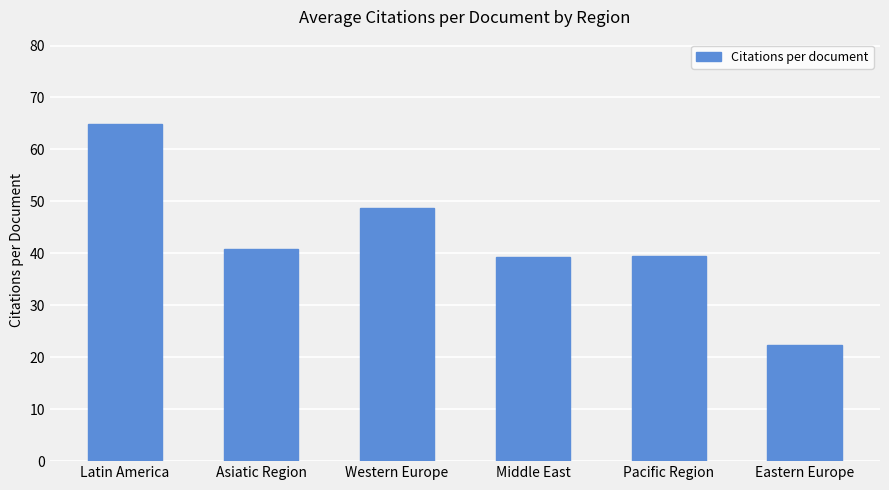

What is the difference between the values at Asiatic Region and Western Europe?

7.9